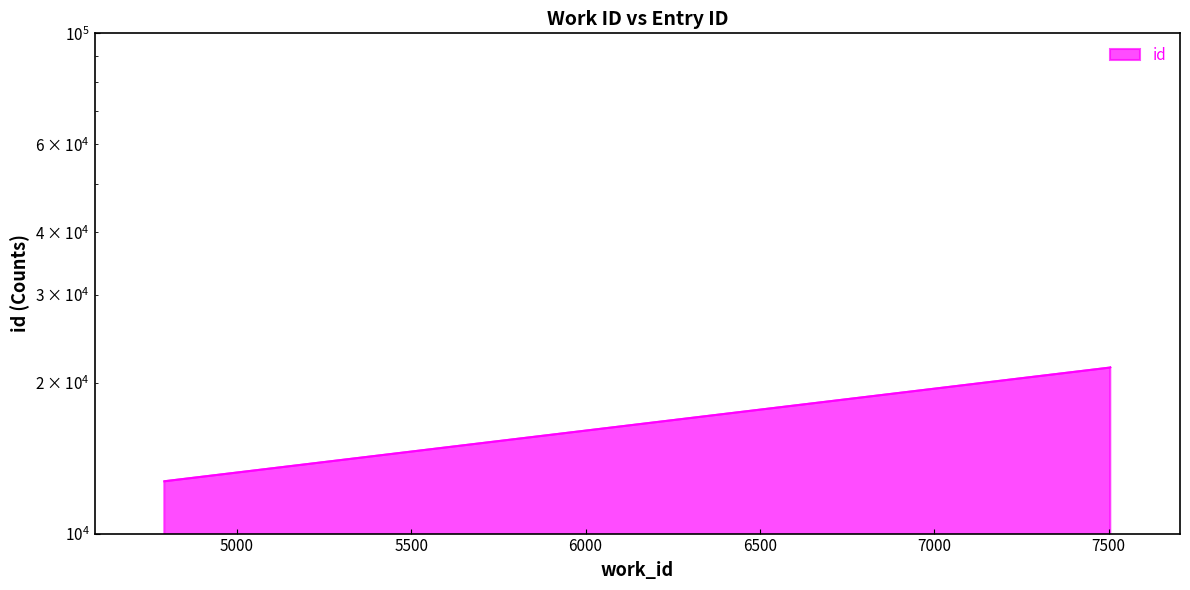

Reading left to right, transcribe all the data shown in this chart.

12722	21470	21489